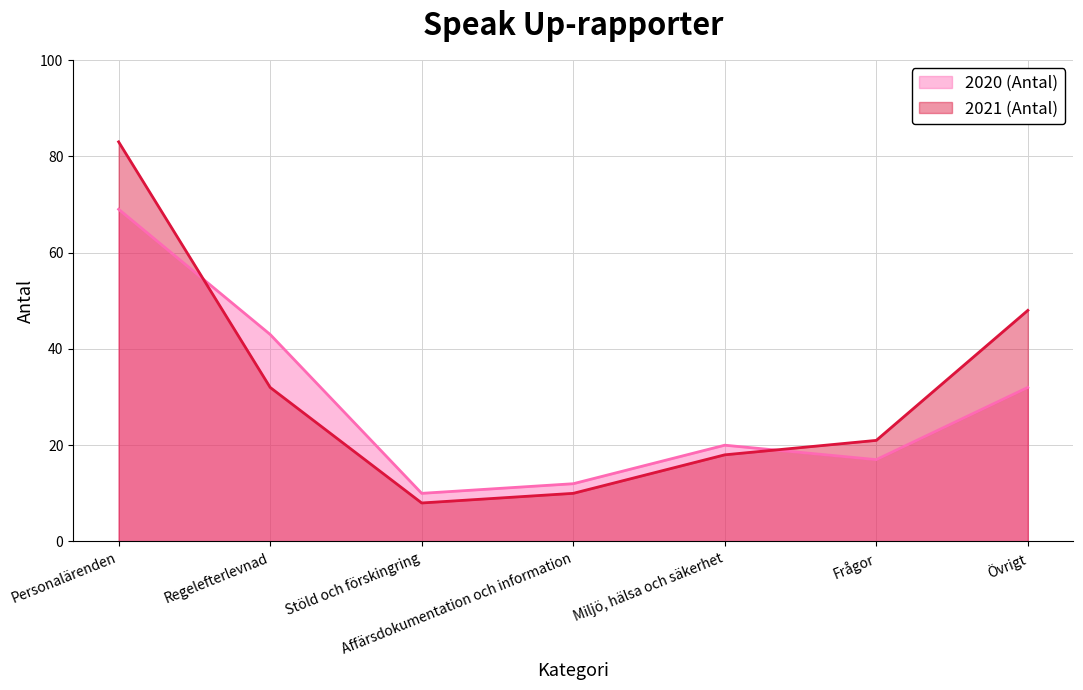

Reading right to left, transcribe all the data shown in this chart.

2020 (Antal): 32	17	20	12	10	43	69
2021 (Antal): 48	21	18	10	8	32	83